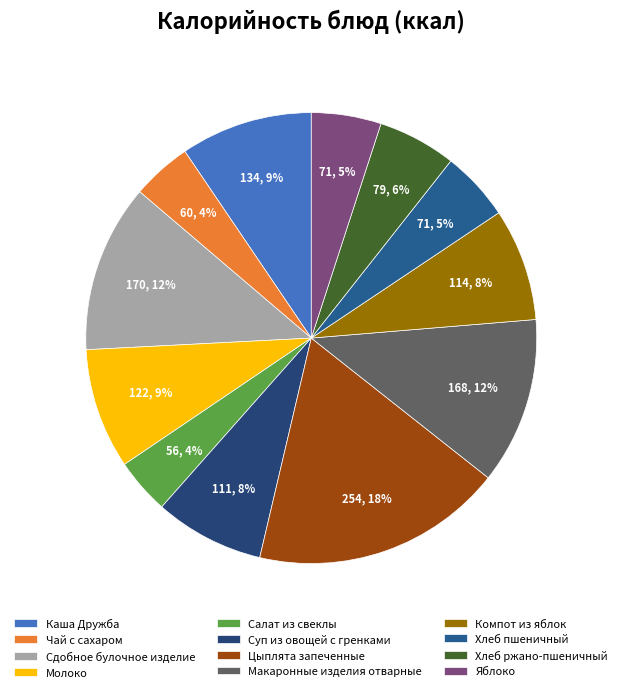

To the nearest percent, what is the difference between the Компот из яблок and Салат из свеклы slice percentages?

4%